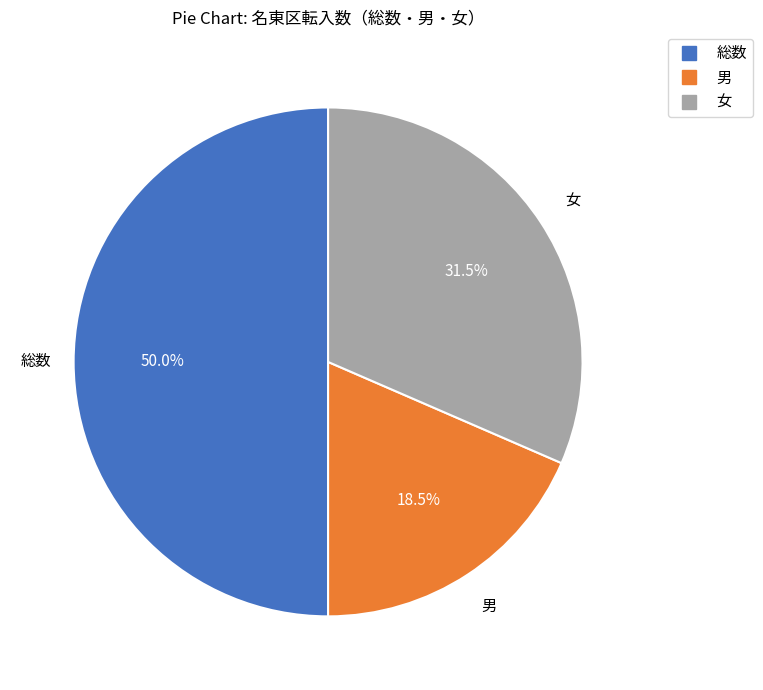

Does 女 represent more than half of the total?

No